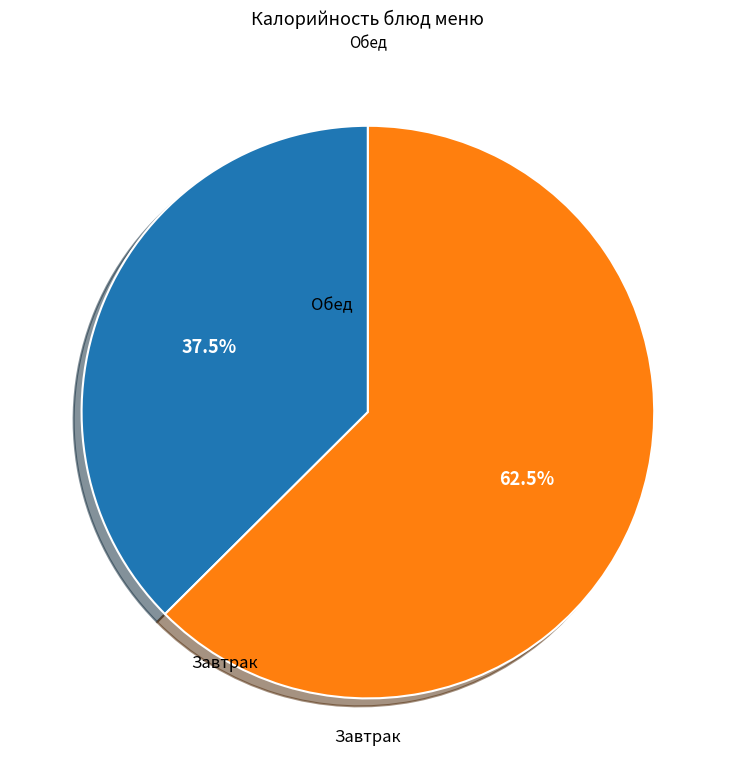

Is there a majority slice in this chart?

Yes